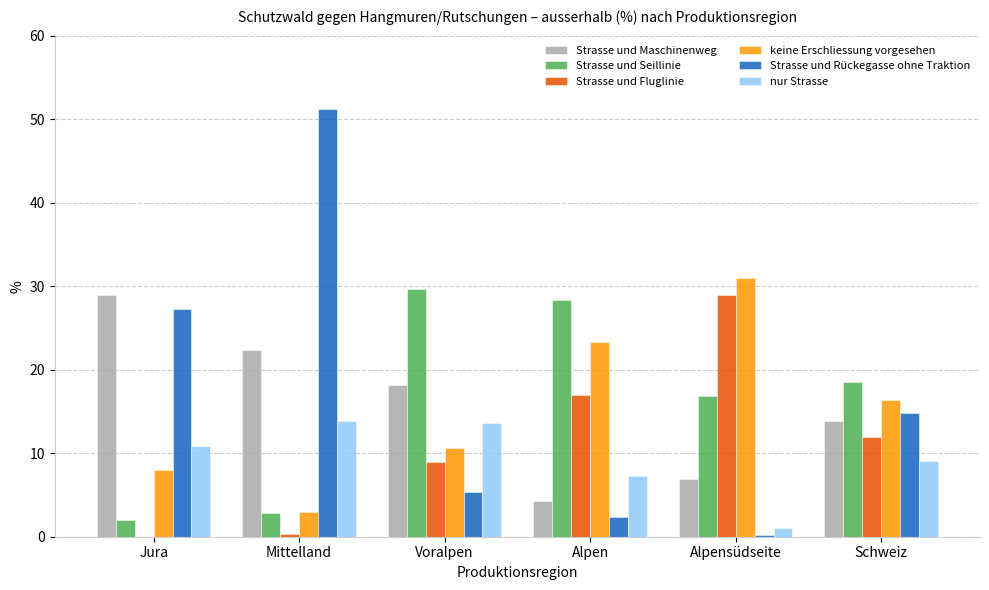

What are all the series names shown in the legend?

Strasse und Maschinenweg, Strasse und Seillinie, Strasse und Fluglinie, keine Erschliessung vorgesehen, Strasse und Rückegasse ohne Traktion, nur Strasse